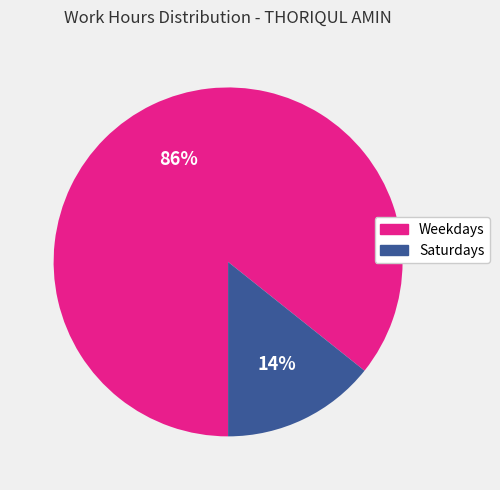

How many slices are in this pie chart?

2